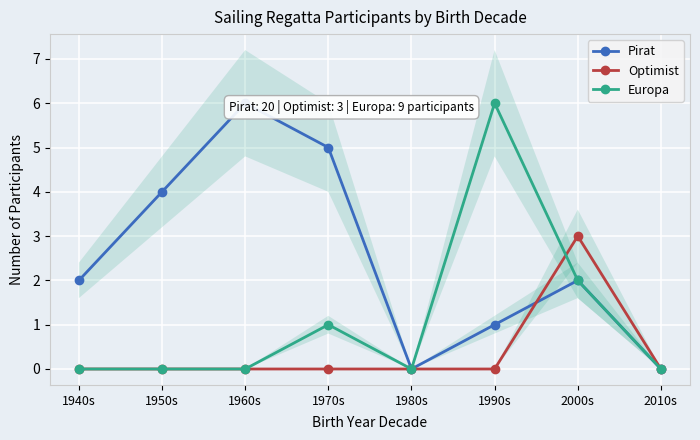

Is the value of Optimist at 1960s greater than the value of Pirat at 1950s?

No